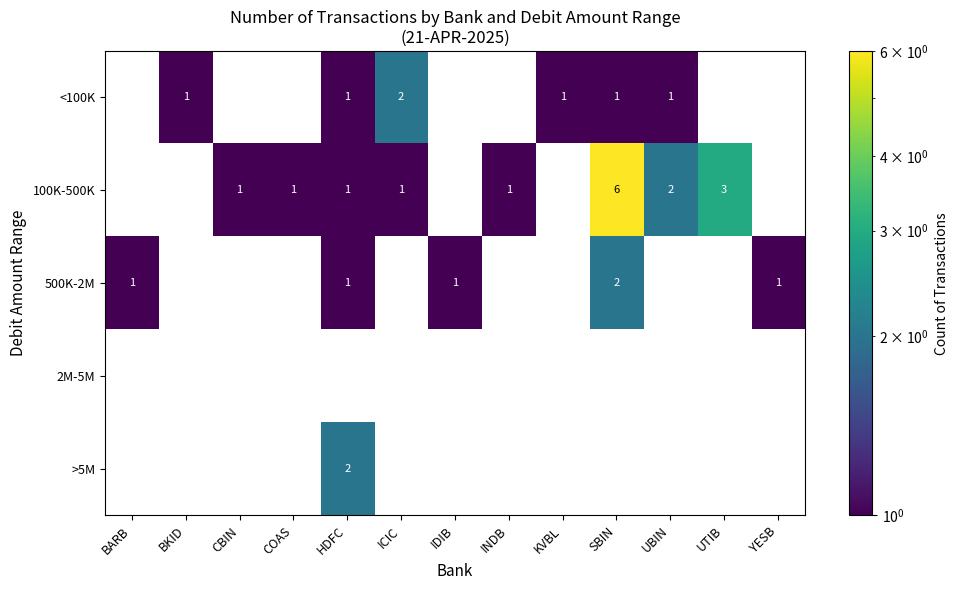

Which series has the largest range (max minus min)?

500K-2M